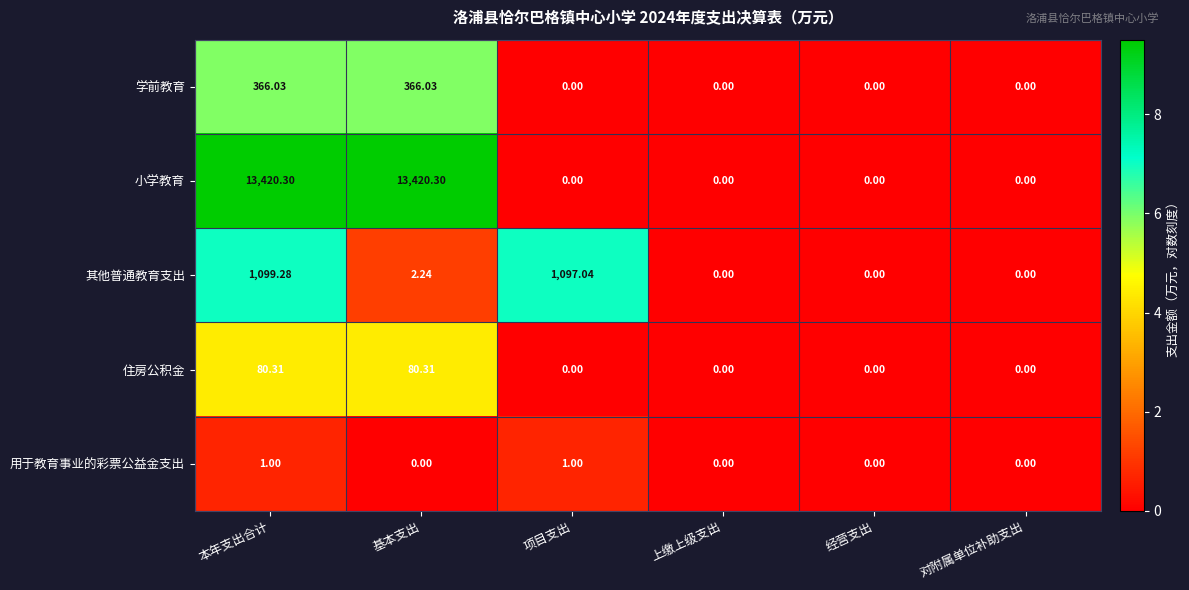

What is the spread (max minus min) of values at 本年支出合计?

13419.3